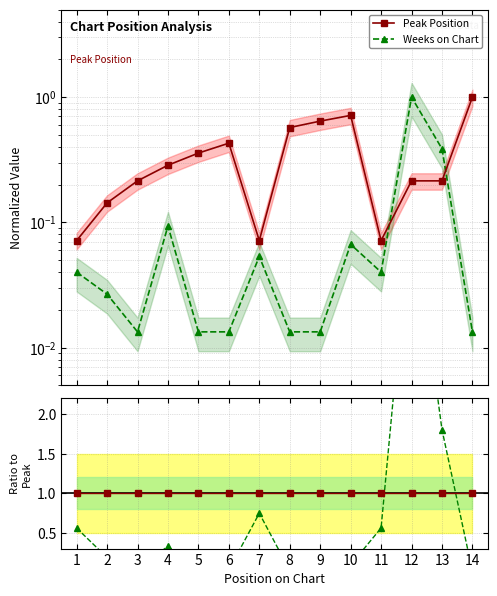

What is the sum of all Weeks / Peak ratio values?

9.1